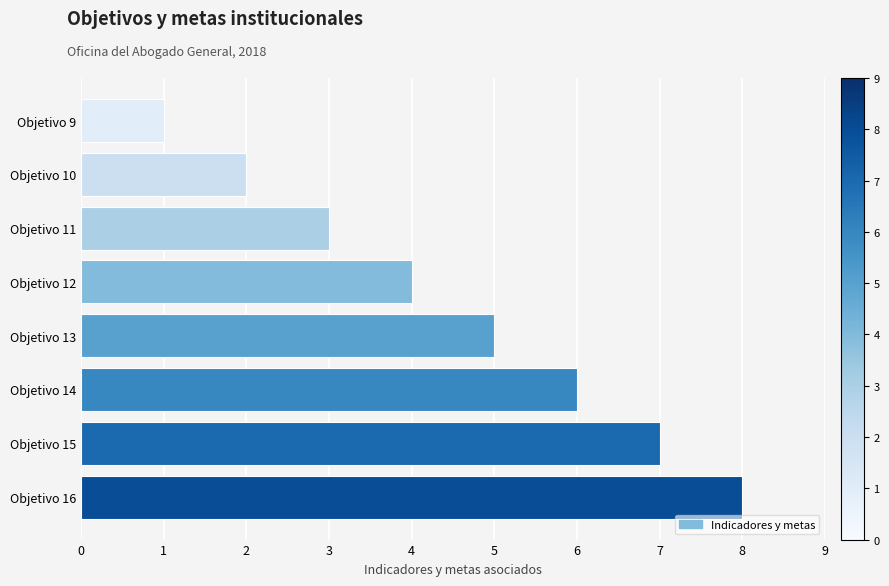

What is the change in value from Objetivo 10 to Objetivo 11?

+1